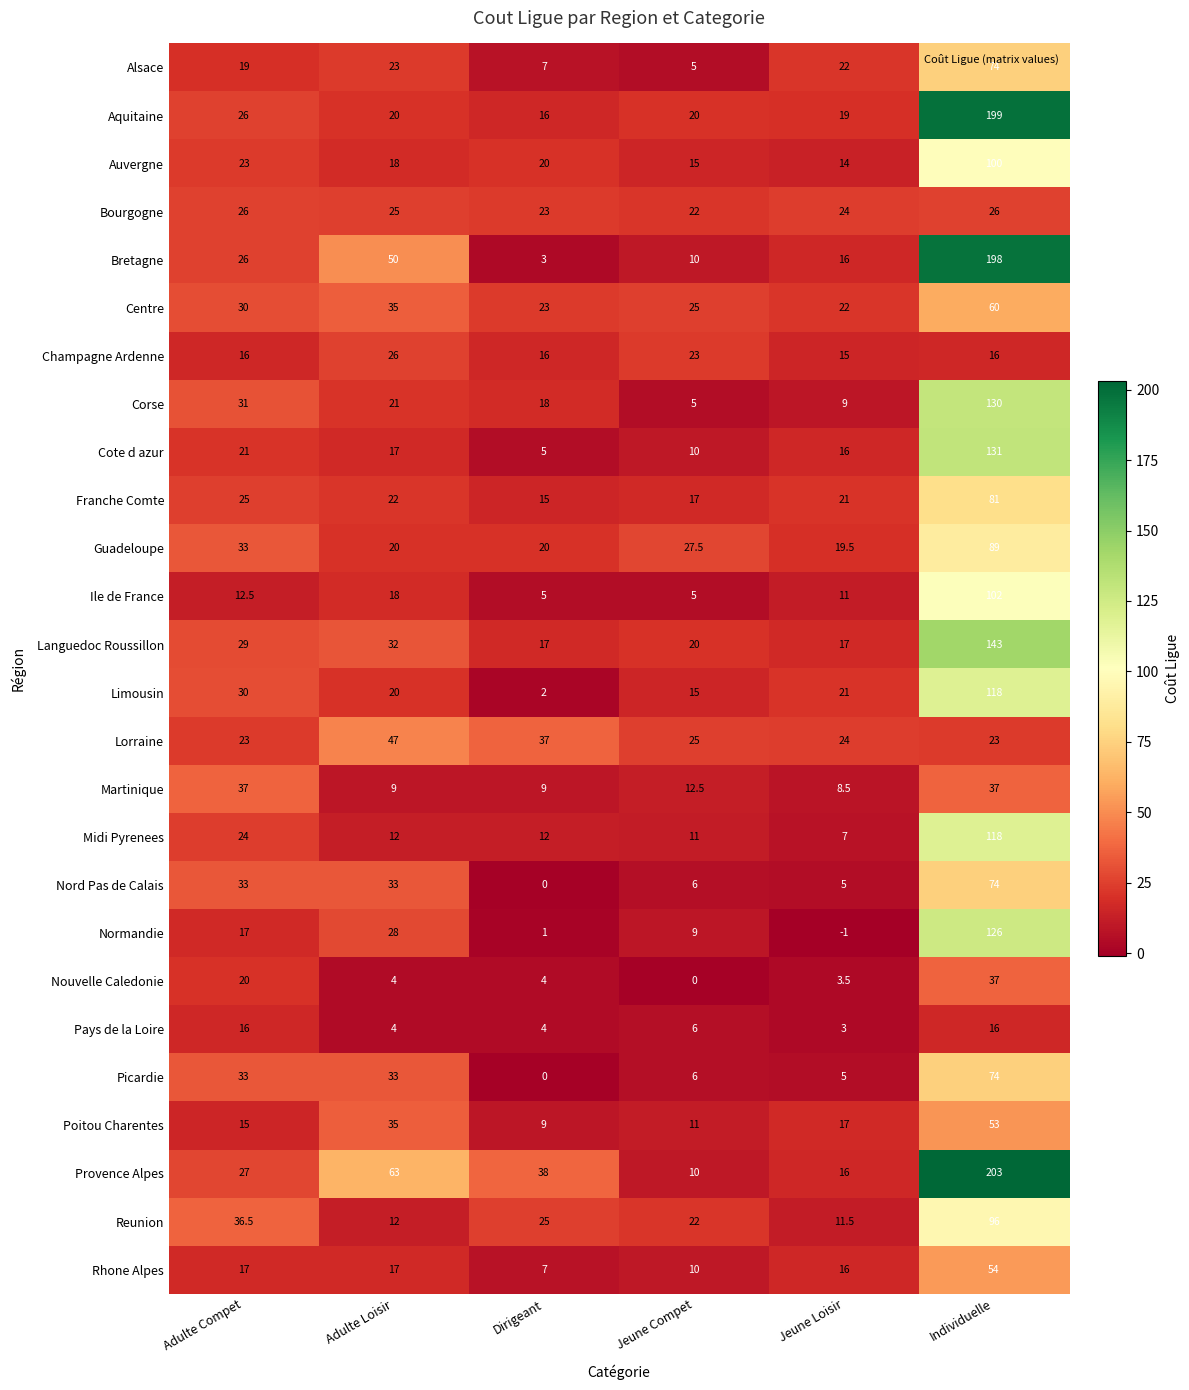

What is the difference between the maximum and minimum values in the Auvergne series?

86.0